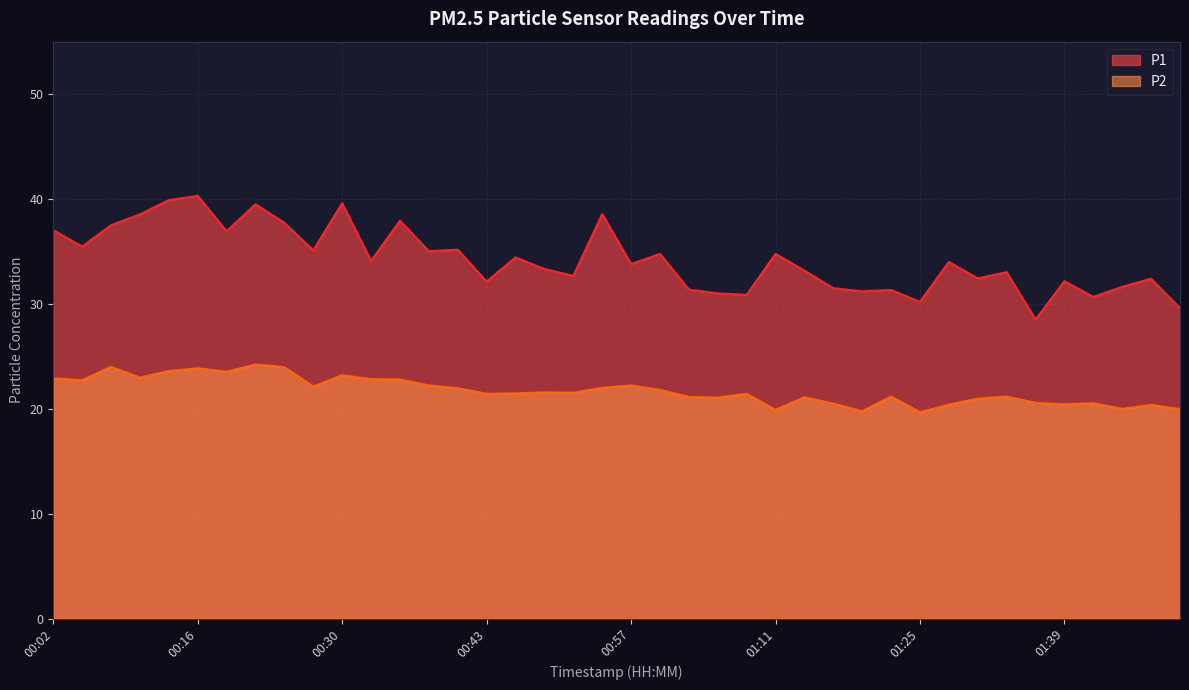

Reading right to left, extract all data points from this chart.

P1: 29.6	32.4	31.6	30.7	32.2	28.5	33.0	32.4	34.0	30.2	31.3	31.2	31.5	33.2	34.8	30.9	31.0	31.4	34.8	33.8	38.6	32.7	33.3	34.4	32.1	35.2	35.0	37.9	34.1	39.6	35.1	37.7	39.5	36.9	40.3	39.9	38.5	37.5	35.5	37.0
P2: 20.0	20.4	20.0	20.5	20.4	20.6	21.2	21.0	20.4	19.7	21.2	19.8	20.5	21.1	19.9	21.4	21.1	21.1	21.8	22.2	22.0	21.5	21.6	21.5	21.4	22.0	22.2	22.8	22.8	23.2	22.1	24.0	24.2	23.5	23.9	23.6	23.0	24.0	22.7	22.9